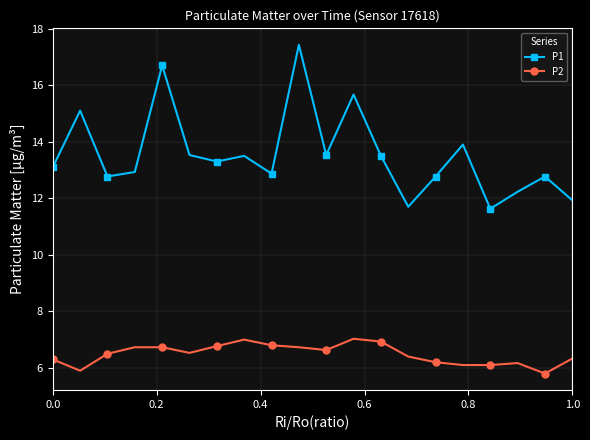

How many data points in P1 are above 13?

11